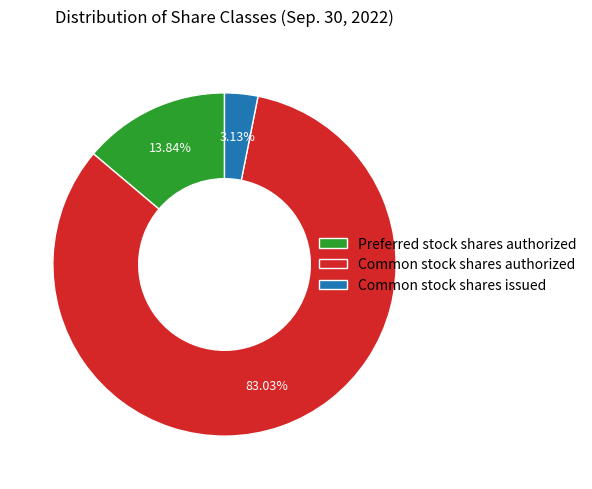

To the nearest percent, what percentage of the pie is Preferred stock shares authorized?

14%